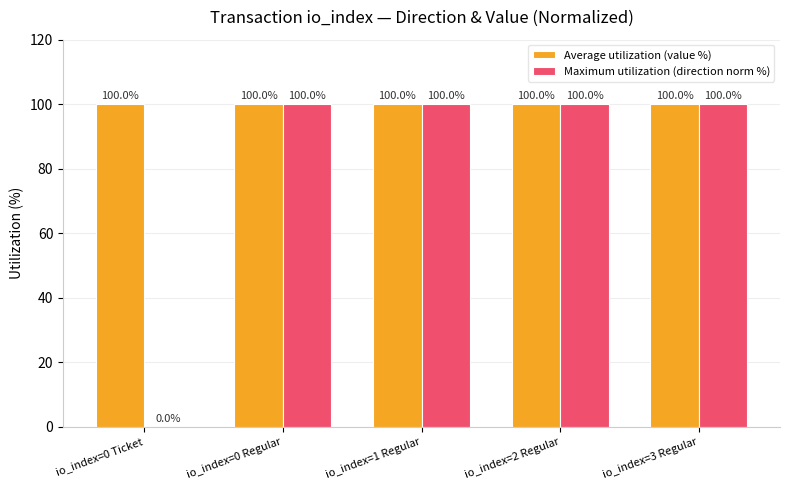

Which series has the largest total across all categories?

Average utilization (value %)